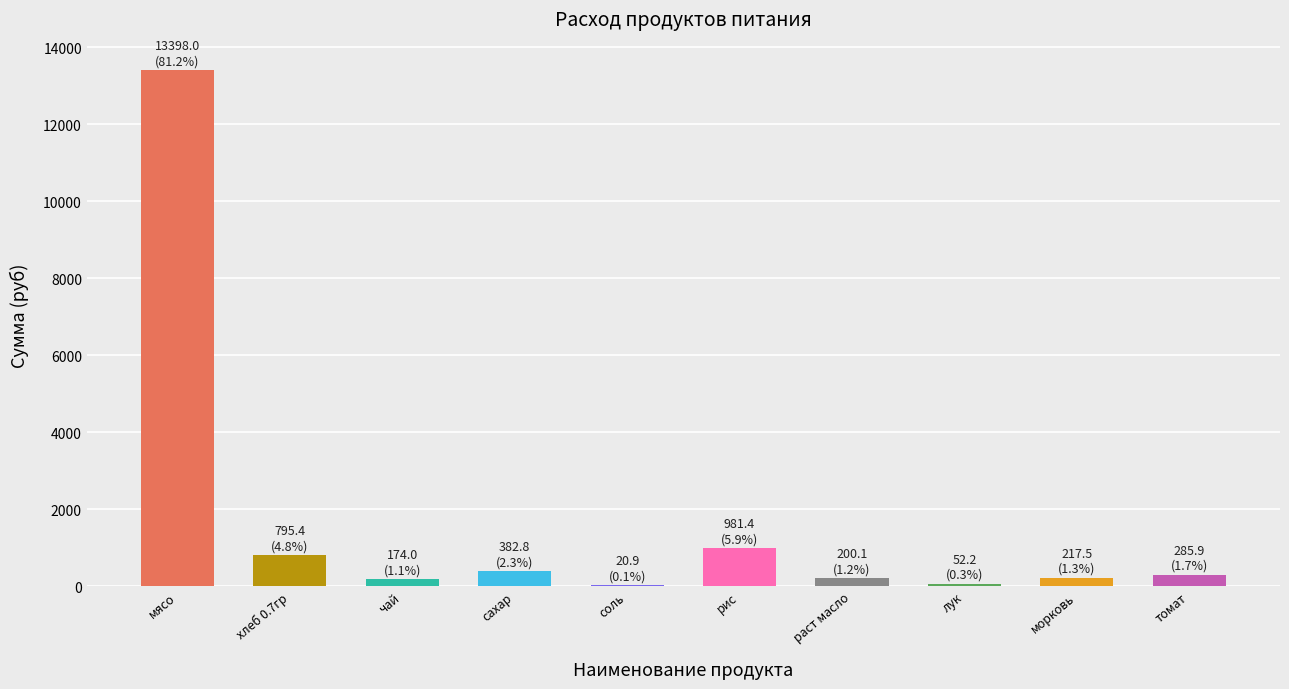

What position from the left is раст масло?

7